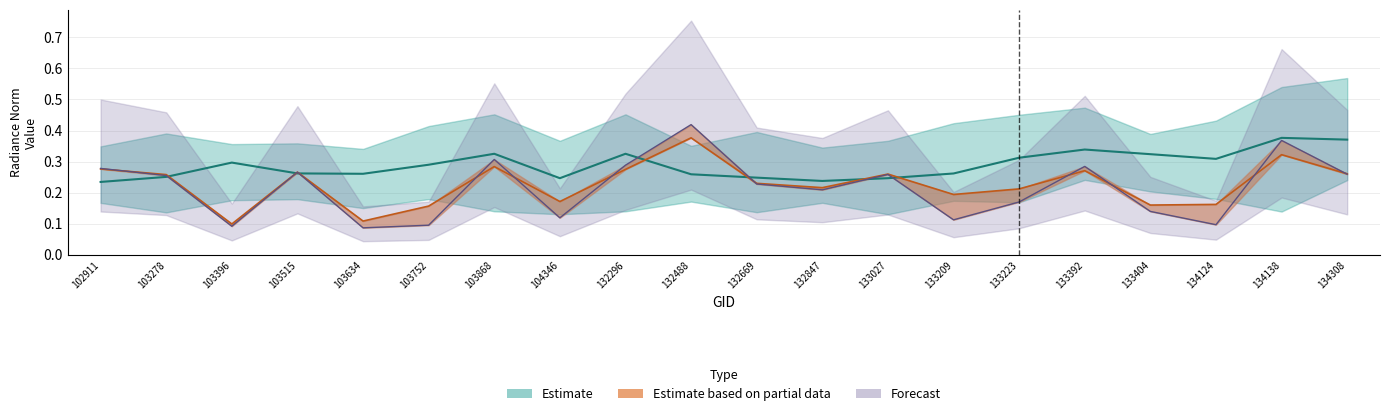

Reading right to left, list all the values displayed in this chart.

rade9_bin_mdn: 0.4	0.4	0.3	0.3	0.3	0.3	0.3	0.2	0.2	0.2	0.3	0.3	0.2	0.3	0.3	0.3	0.3	0.3	0.3	0.2
rade9_aggzone_norm: 0.3	0.3	0.2	0.2	0.3	0.2	0.2	0.3	0.2	0.2	0.4	0.3	0.2	0.3	0.2	0.1	0.3	0.1	0.3	0.3
rade9_mult_nadir_norm: 0.3	0.4	0.1	0.1	0.3	0.2	0.1	0.3	0.2	0.2	0.4	0.3	0.1	0.3	0.1	0.1	0.3	0.1	0.3	0.3